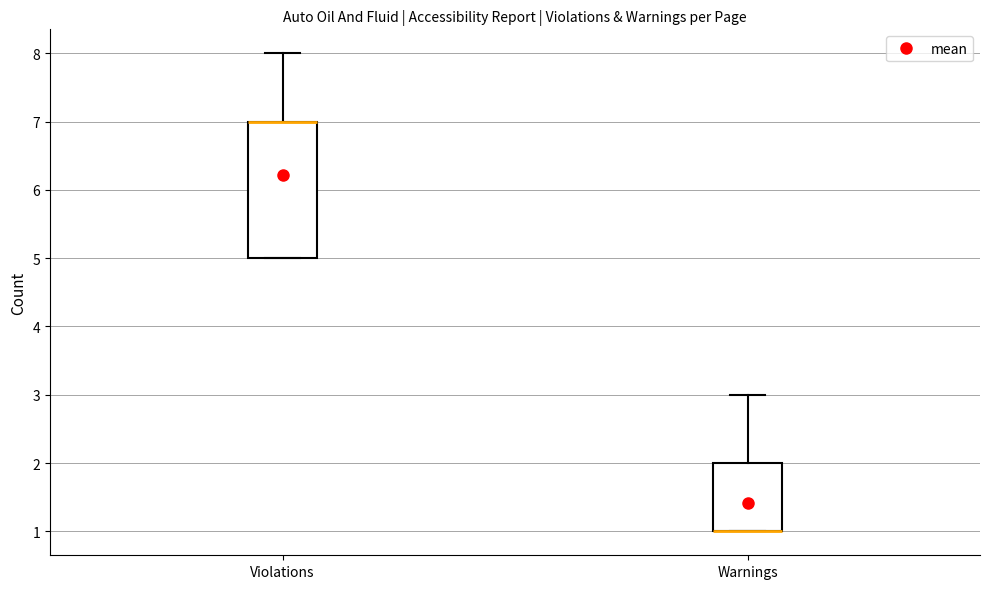

Where is the lower edge of the box for Violations on the y-axis? The values are not printed on the chart, so give them approximately, as read against the axis.

5